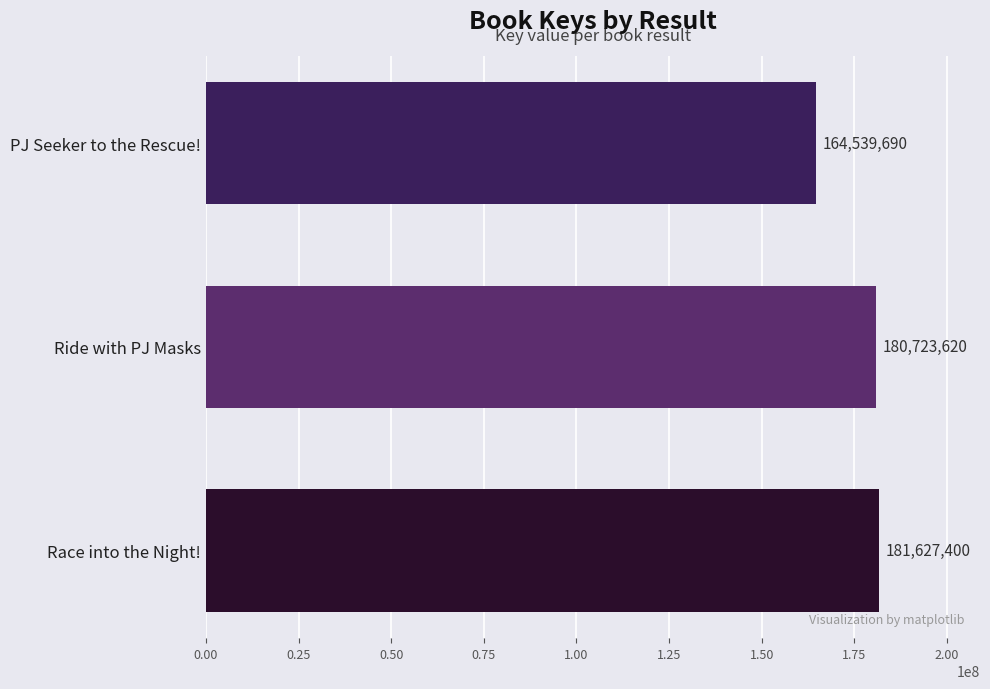

Rank the categories by value from lowest to highest.

PJ Seeker to the Rescue!, Ride with PJ Masks, Race into the Night!